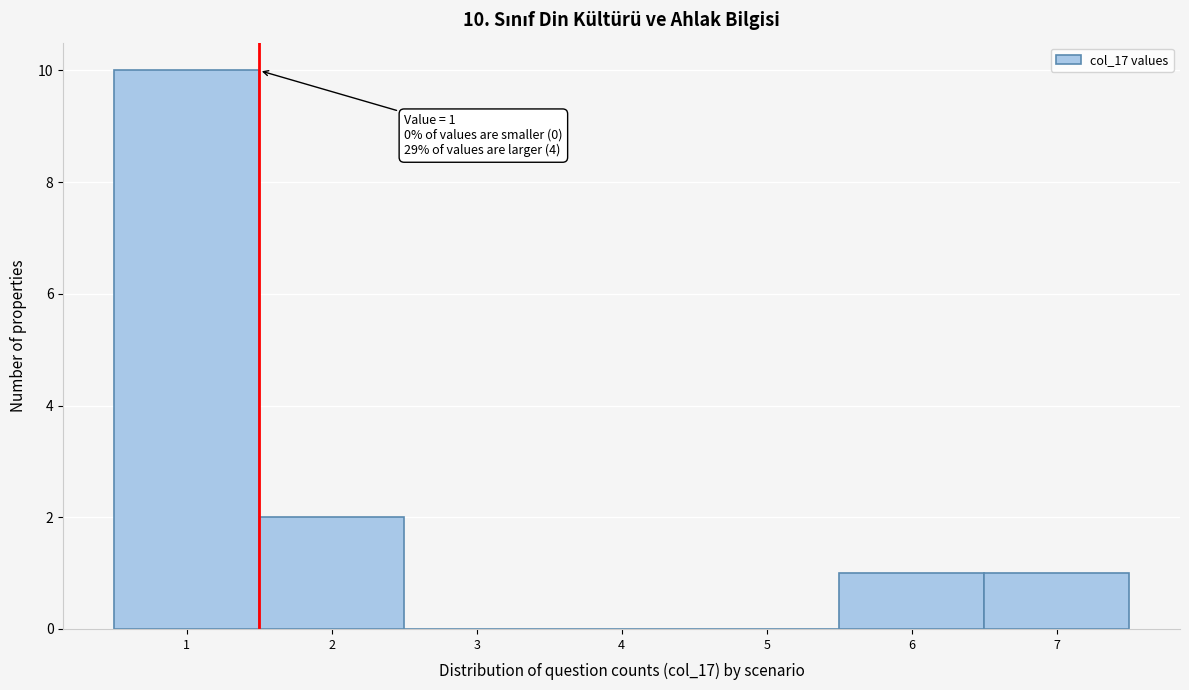

Which range on the x-axis has the tallest bar?

0.5 to 1.5